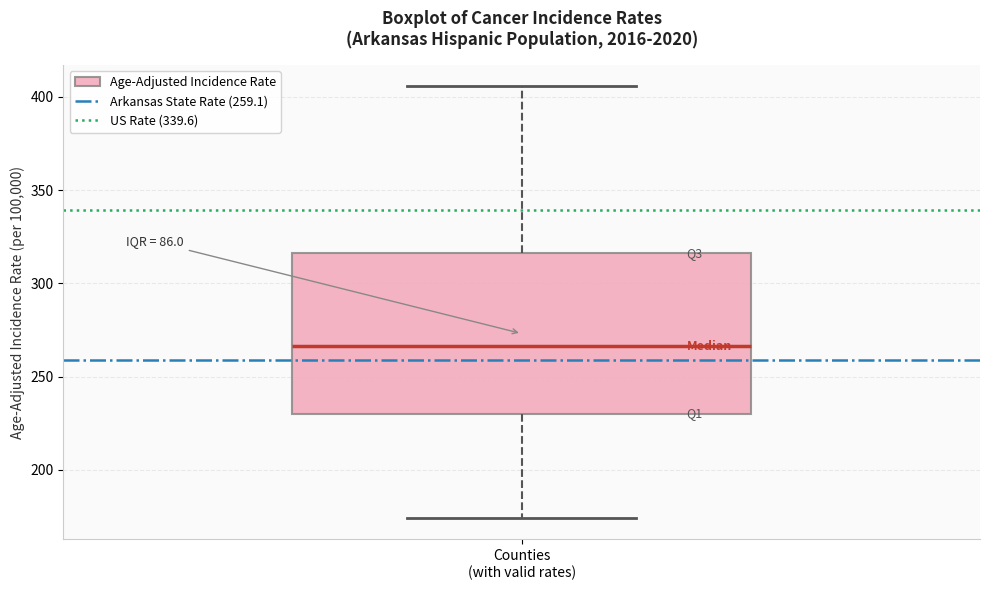

Where is the upper edge of the box for Counties (with valid rates) on the y-axis? The values are not printed on the chart, so give them approximately, as read against the axis.

315